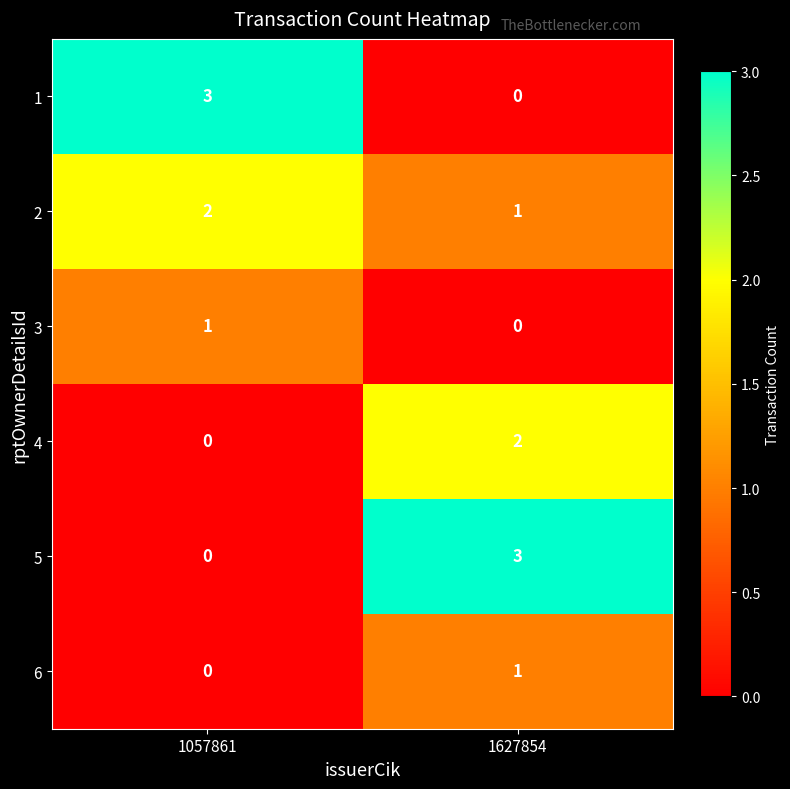

At which label is 1 closest to 1?

1627854